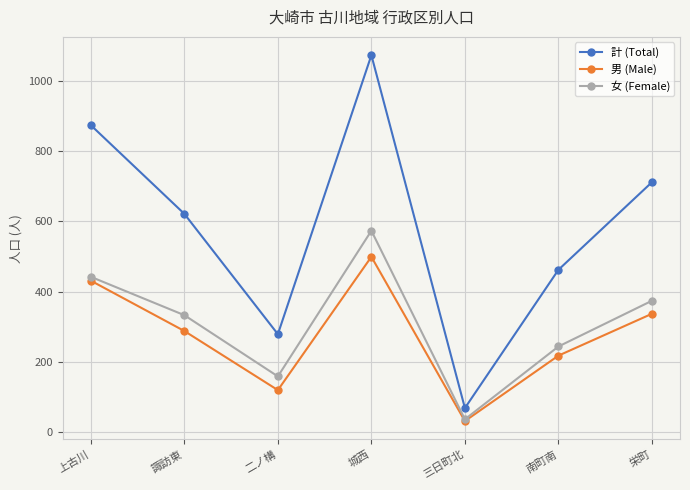

What is the average value of the 女 (Female) series?

309